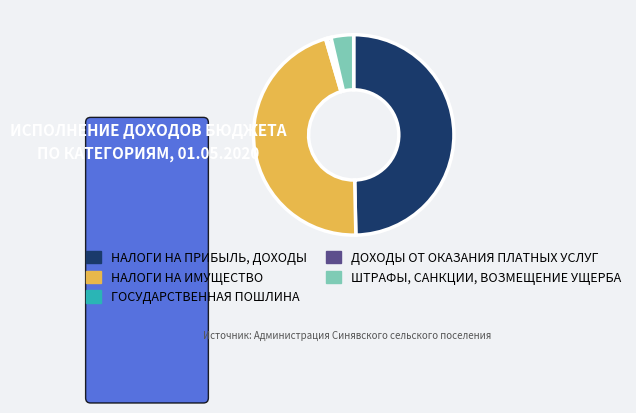

Which category has the biggest portion of the pie?

НАЛОГИ НА ПРИБЫЛЬ, ДОХОДЫ